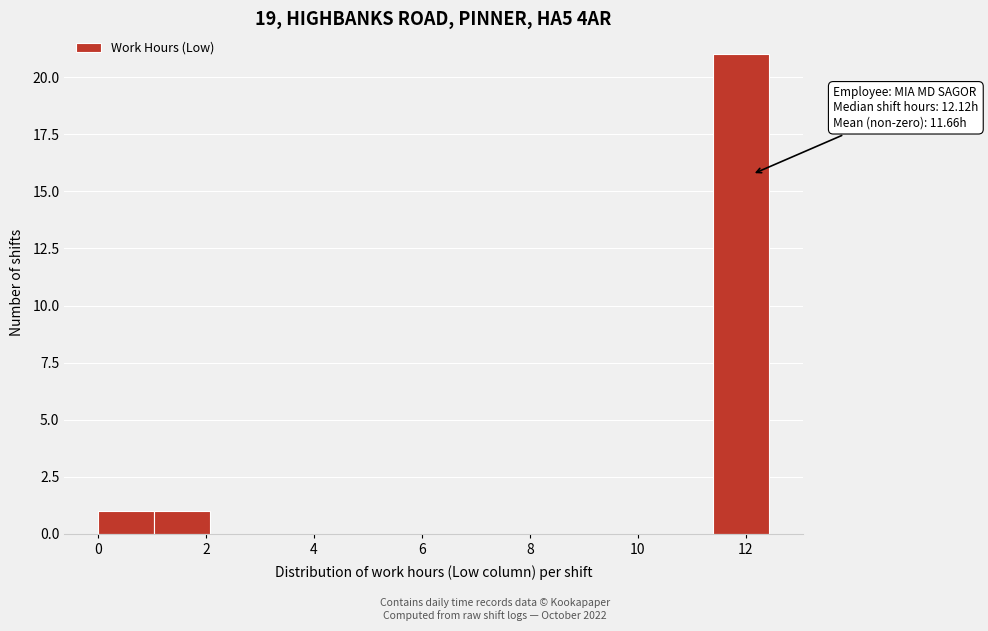

Which range on the x-axis has the tallest bar?

11.4 to 12.4